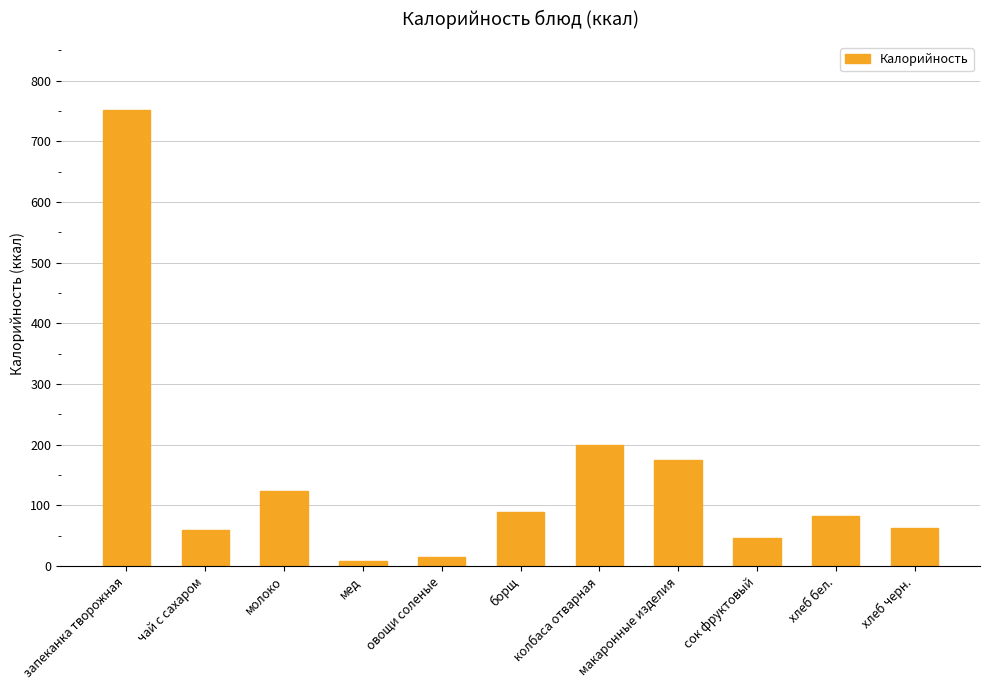

The chart shows a value of 751.0 at запеканка творожная. True or false?

True